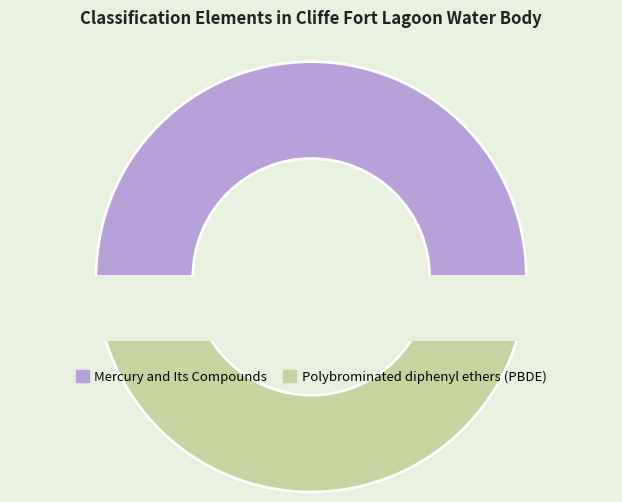

Rank the categories by value from lowest to highest.

Mercury and Its Compounds, Polybrominated diphenyl ethers (PBDE)